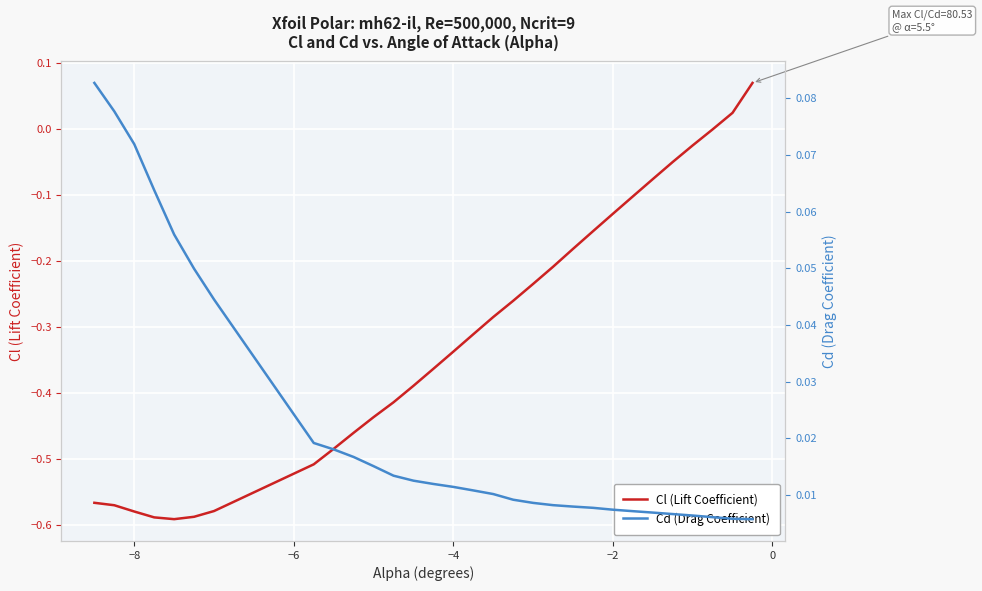

How many data points does each series have?

30